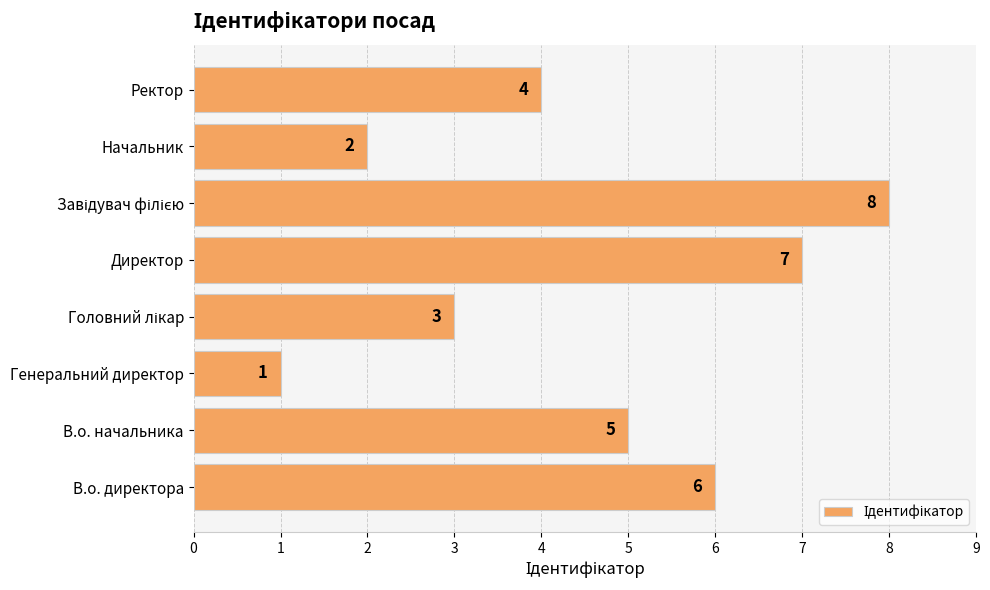

Is it true that the value at В.о. начальника is 2?

False